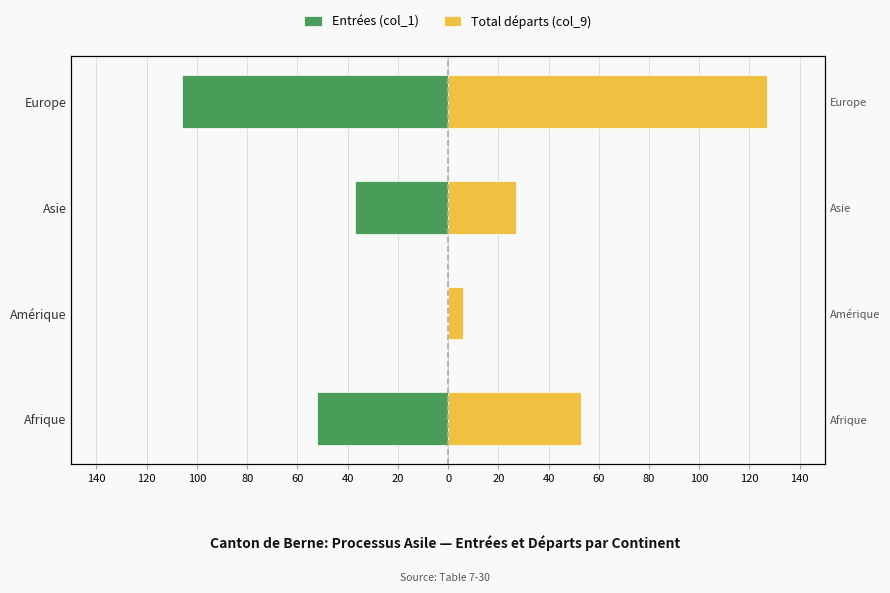

What is the minimum value shown in the chart?

-106